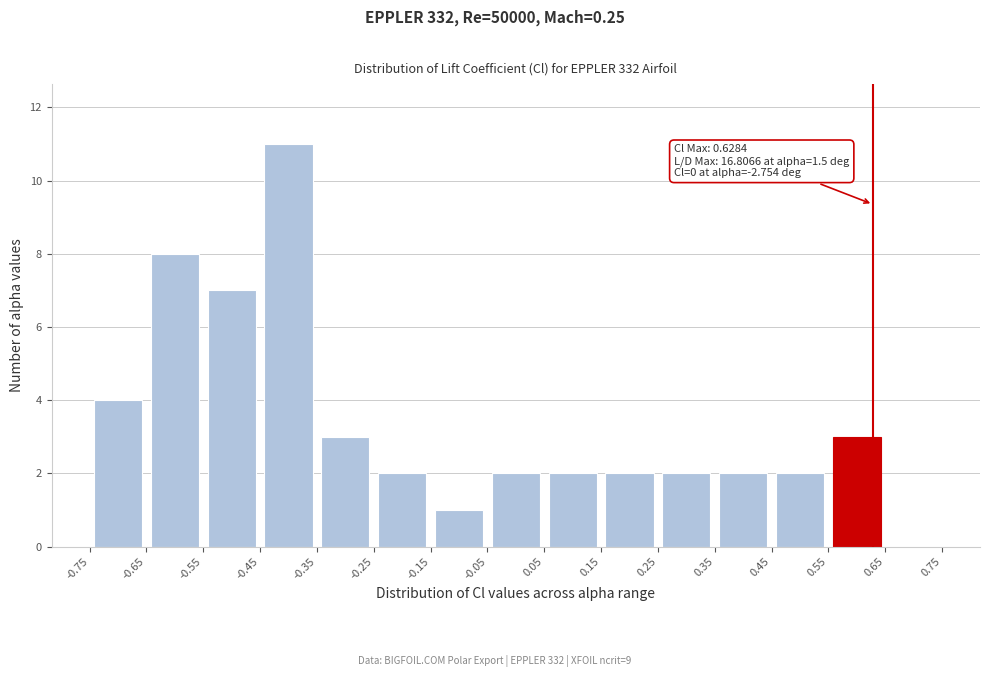

Over which range of the x-axis is the bar tallest?

-0.45 to -0.35